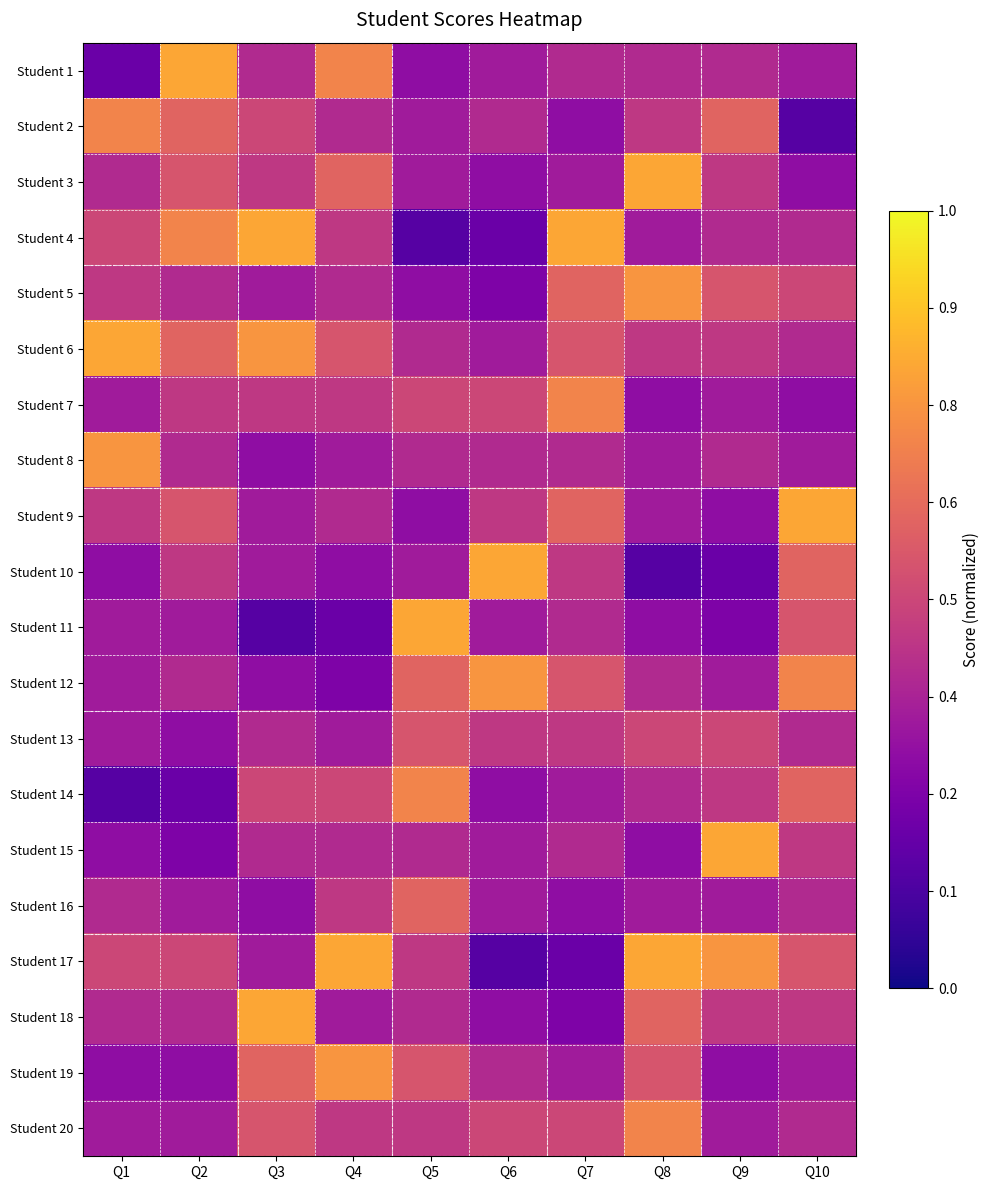

Reading left to right, transcribe all the data shown in this chart.

Student 1: Q1=0.2	Q2=0.8	Q3=0.4	Q4=0.7	Q5=0.3	Q6=0.3	Q7=0.4	Q8=0.4	Q9=0.4	Q10=0.3
Student 2: Q1=0.7	Q2=0.6	Q3=0.5	Q4=0.4	Q5=0.3	Q6=0.4	Q7=0.3	Q8=0.5	Q9=0.6	Q10=0.1
Student 3: Q1=0.4	Q2=0.6	Q3=0.5	Q4=0.6	Q5=0.3	Q6=0.3	Q7=0.3	Q8=0.8	Q9=0.5	Q10=0.3
Student 4: Q1=0.5	Q2=0.7	Q3=0.8	Q4=0.5	Q5=0.1	Q6=0.2	Q7=0.8	Q8=0.3	Q9=0.4	Q10=0.4
Student 5: Q1=0.5	Q2=0.4	Q3=0.3	Q4=0.4	Q5=0.3	Q6=0.2	Q7=0.6	Q8=0.8	Q9=0.6	Q10=0.5
Student 6: Q1=0.8	Q2=0.6	Q3=0.8	Q4=0.6	Q5=0.4	Q6=0.3	Q7=0.6	Q8=0.5	Q9=0.5	Q10=0.4
Student 7: Q1=0.3	Q2=0.5	Q3=0.5	Q4=0.5	Q5=0.5	Q6=0.5	Q7=0.7	Q8=0.3	Q9=0.3	Q10=0.3
Student 8: Q1=0.8	Q2=0.4	Q3=0.3	Q4=0.3	Q5=0.4	Q6=0.4	Q7=0.4	Q8=0.3	Q9=0.4	Q10=0.3
Student 9: Q1=0.5	Q2=0.6	Q3=0.3	Q4=0.4	Q5=0.3	Q6=0.5	Q7=0.6	Q8=0.3	Q9=0.3	Q10=0.8
Student 10: Q1=0.3	Q2=0.5	Q3=0.3	Q4=0.3	Q5=0.3	Q6=0.8	Q7=0.5	Q8=0.1	Q9=0.2	Q10=0.6
Student 11: Q1=0.3	Q2=0.3	Q3=0.1	Q4=0.2	Q5=0.8	Q6=0.3	Q7=0.4	Q8=0.3	Q9=0.2	Q10=0.6
Student 12: Q1=0.3	Q2=0.4	Q3=0.3	Q4=0.2	Q5=0.6	Q6=0.8	Q7=0.6	Q8=0.4	Q9=0.3	Q10=0.7
Student 13: Q1=0.3	Q2=0.3	Q3=0.4	Q4=0.3	Q5=0.6	Q6=0.5	Q7=0.5	Q8=0.5	Q9=0.5	Q10=0.4
Student 14: Q1=0.1	Q2=0.2	Q3=0.5	Q4=0.5	Q5=0.7	Q6=0.3	Q7=0.3	Q8=0.4	Q9=0.5	Q10=0.6
Student 15: Q1=0.3	Q2=0.2	Q3=0.4	Q4=0.4	Q5=0.4	Q6=0.3	Q7=0.4	Q8=0.3	Q9=0.8	Q10=0.5
Student 16: Q1=0.4	Q2=0.3	Q3=0.3	Q4=0.5	Q5=0.6	Q6=0.3	Q7=0.3	Q8=0.3	Q9=0.3	Q10=0.4
Student 17: Q1=0.5	Q2=0.5	Q3=0.3	Q4=0.8	Q5=0.5	Q6=0.1	Q7=0.2	Q8=0.8	Q9=0.8	Q10=0.6
Student 18: Q1=0.4	Q2=0.4	Q3=0.8	Q4=0.3	Q5=0.4	Q6=0.3	Q7=0.2	Q8=0.6	Q9=0.5	Q10=0.5
Student 19: Q1=0.3	Q2=0.3	Q3=0.6	Q4=0.8	Q5=0.6	Q6=0.4	Q7=0.3	Q8=0.6	Q9=0.3	Q10=0.3
Student 20: Q1=0.3	Q2=0.3	Q3=0.6	Q4=0.5	Q5=0.5	Q6=0.5	Q7=0.5	Q8=0.7	Q9=0.3	Q10=0.4